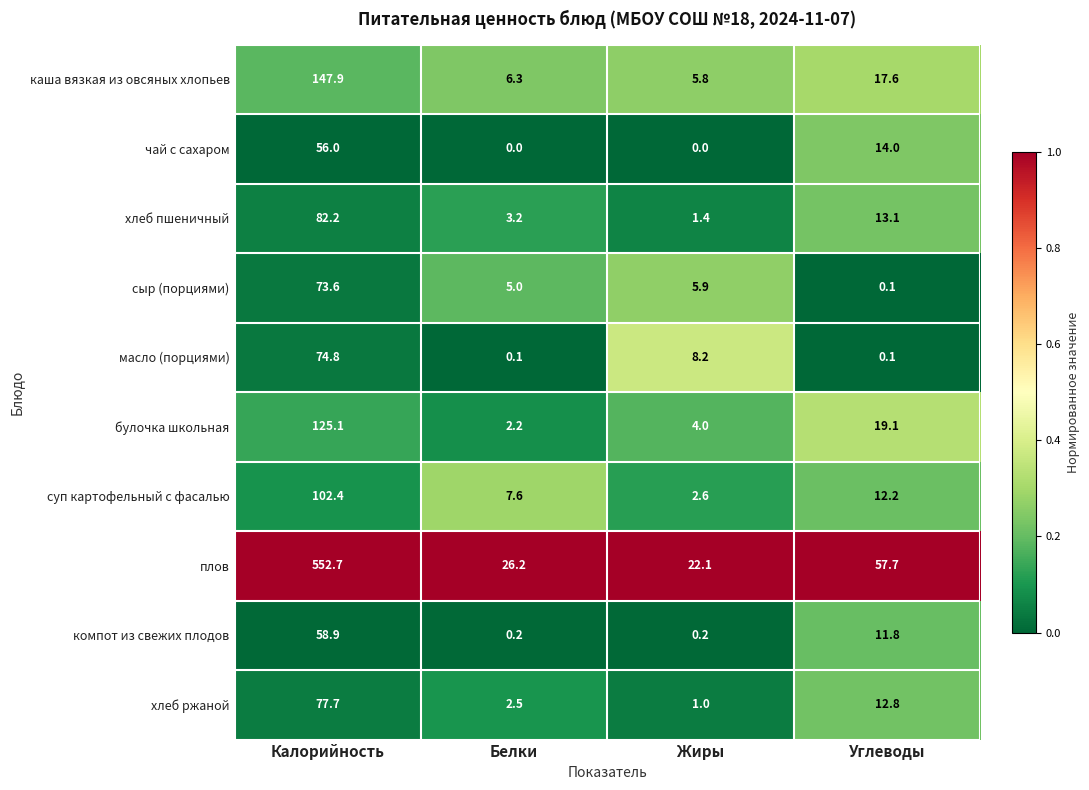

At which category is the sum across all series the highest?

Калорийность